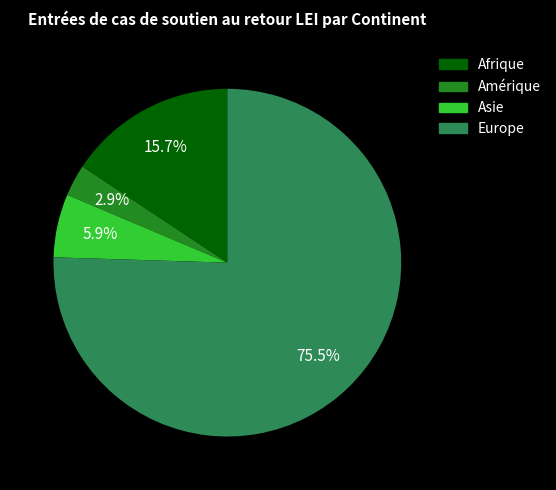

How many segments does this pie chart have?

4